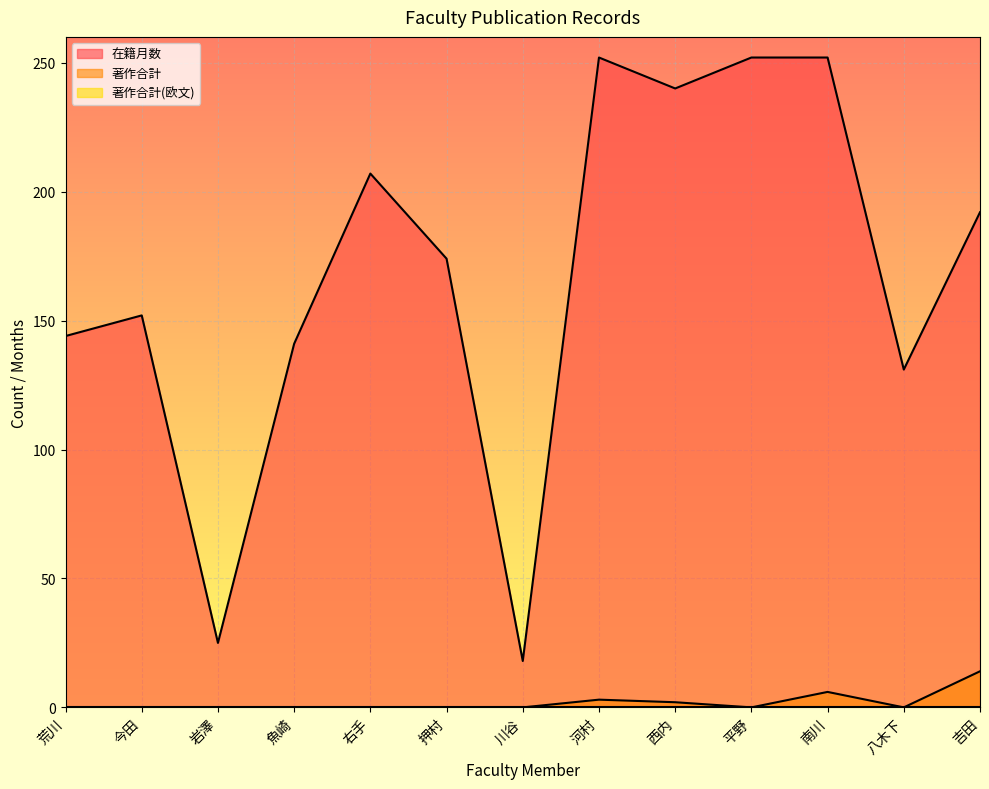

True or false: 在籍月数 and 著作合計 intersect in this chart.

False